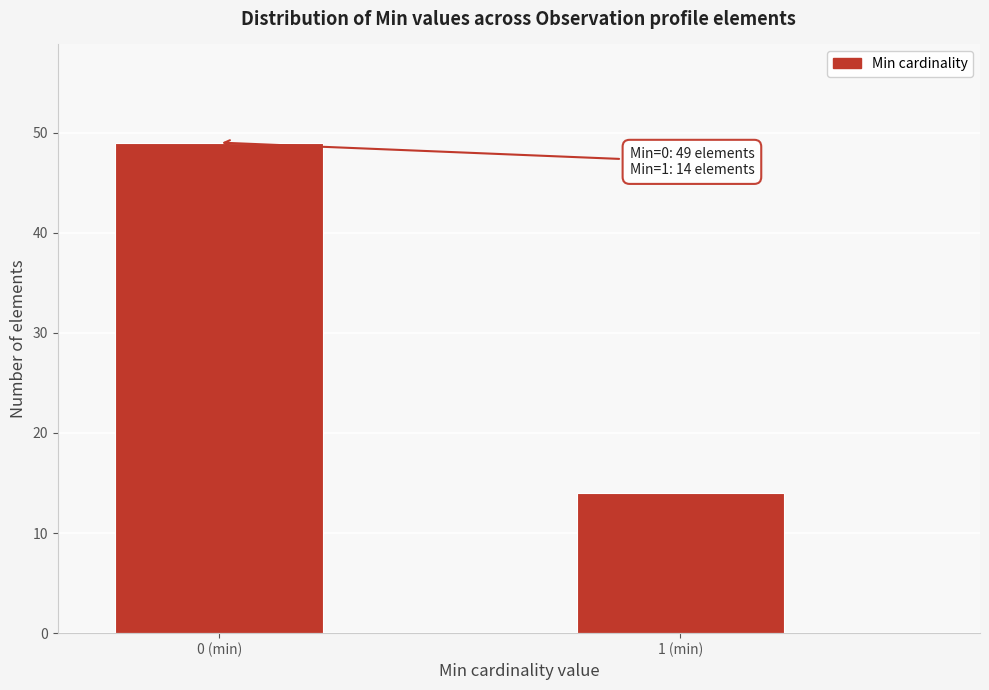

Reading right to left, transcribe all the data shown in this chart.

1 (min)=14	0 (min)=49